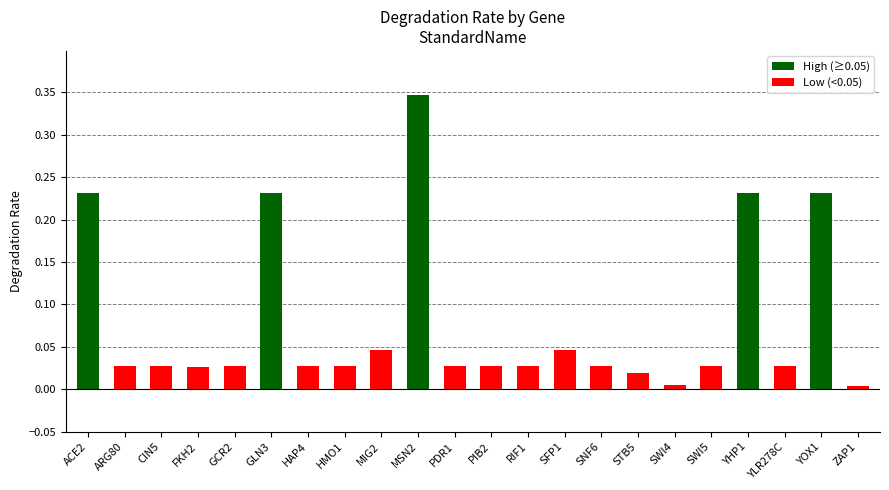

Is it true that the value at GCR2 is 0.0?

True